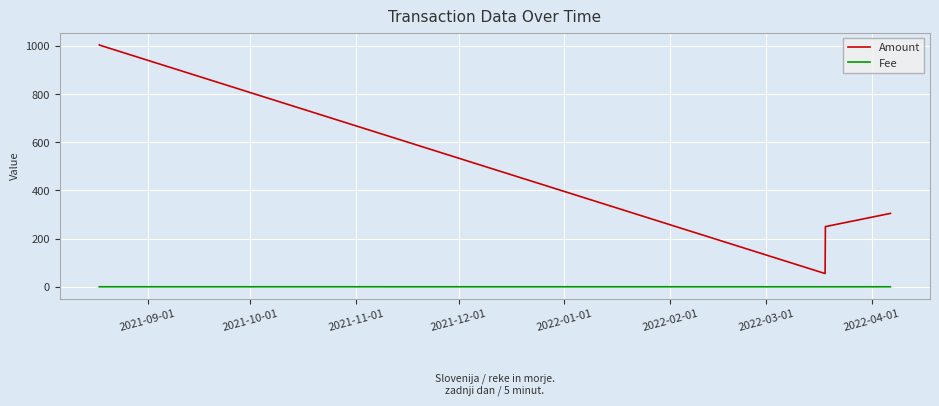

List the series in order of their overall mean, highest first.

Amount, Fee